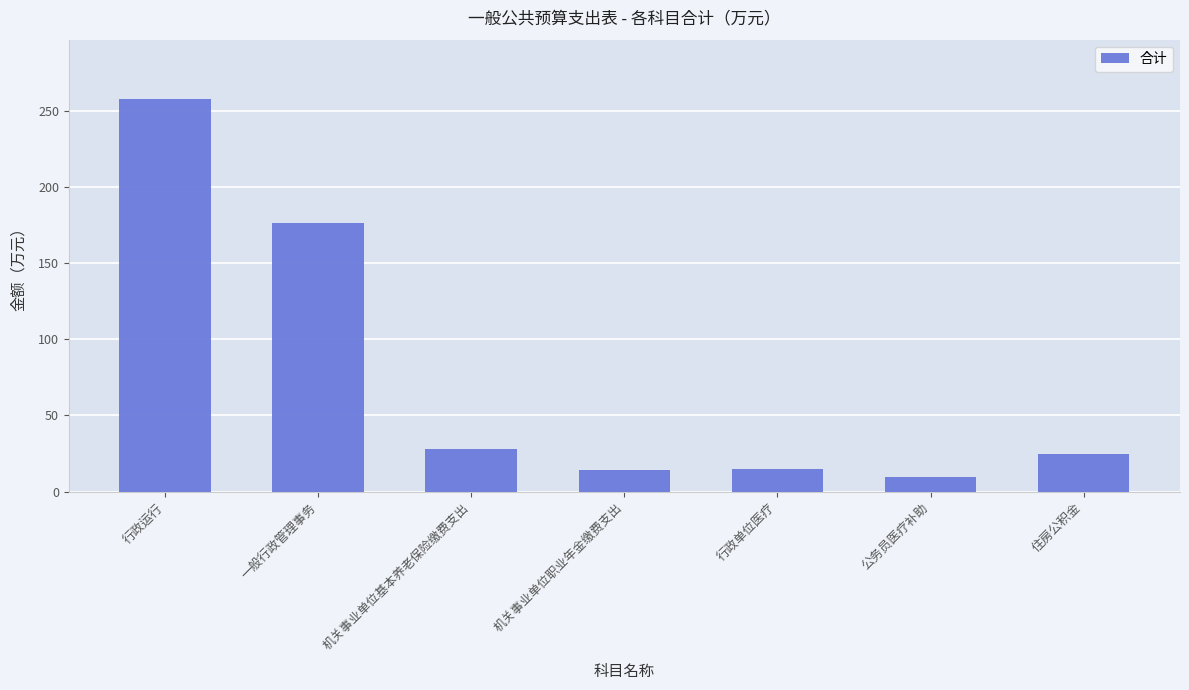

What is the average value?

75.0